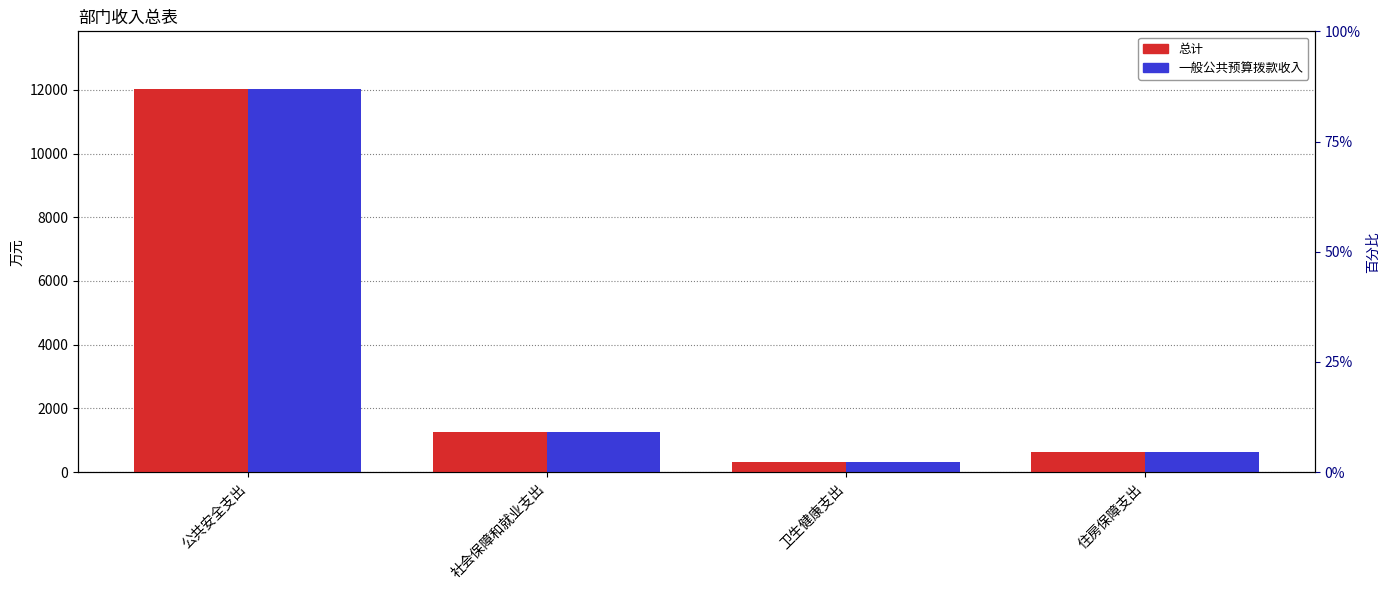

What are all the series names shown in the legend?

总计, 一般公共预算拨款收入